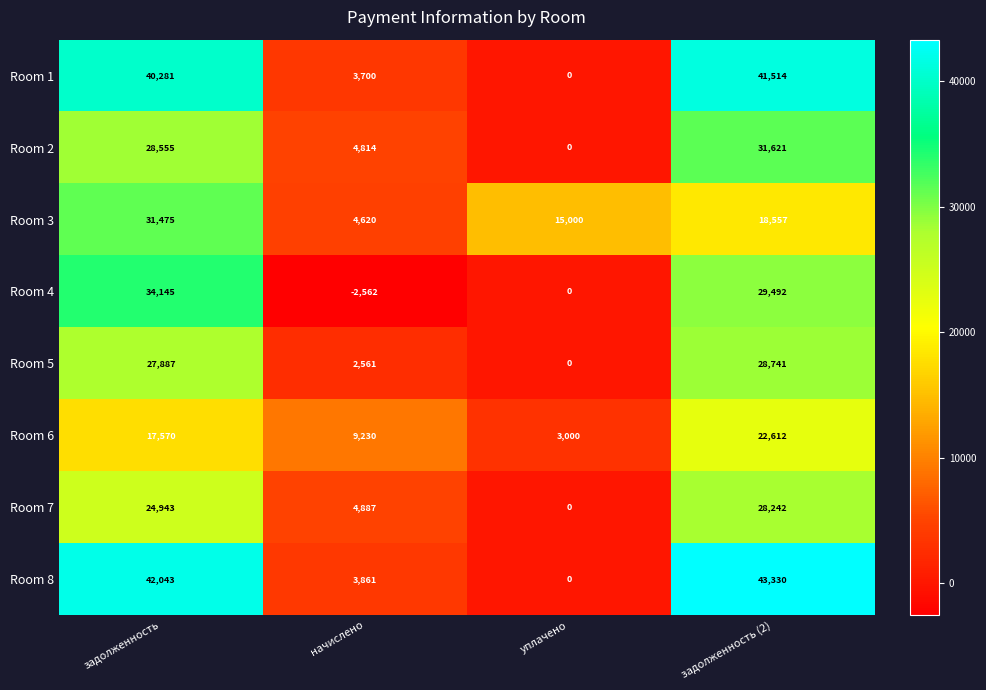

What is the difference between the highest and lowest values at начислено?

11792